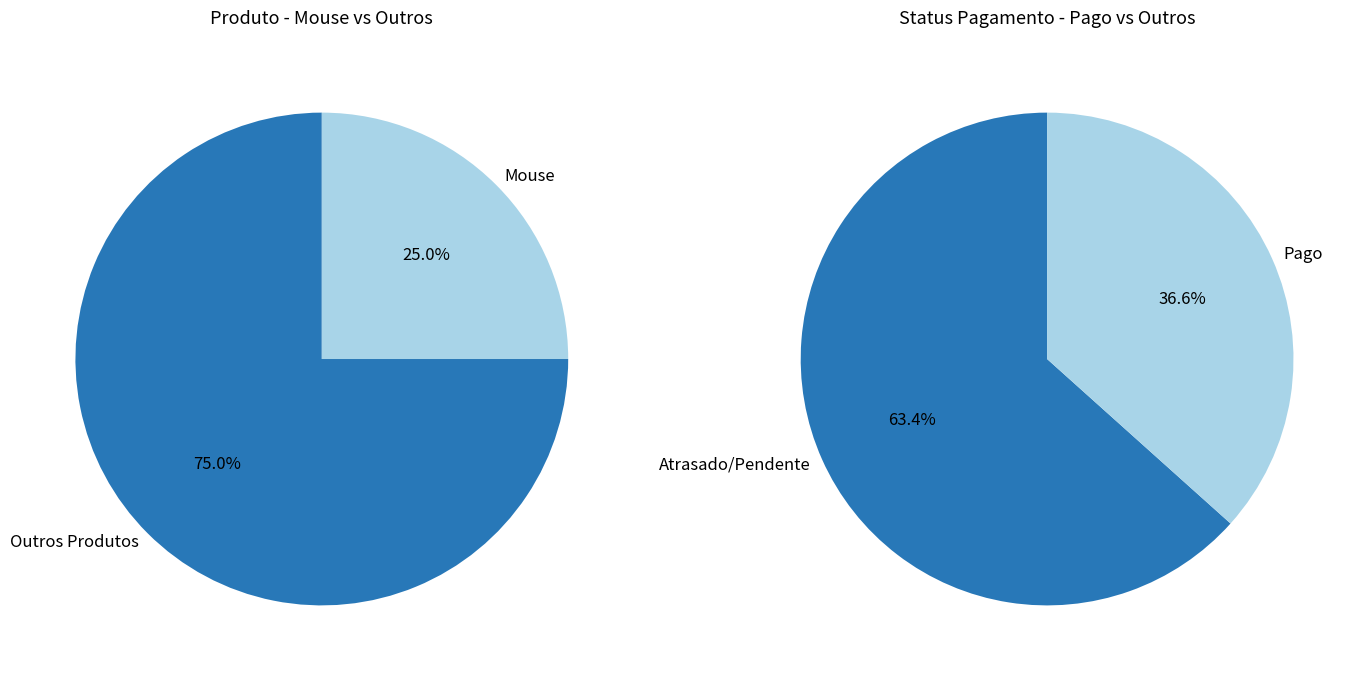

Is Webcam the majority of the pie?

No